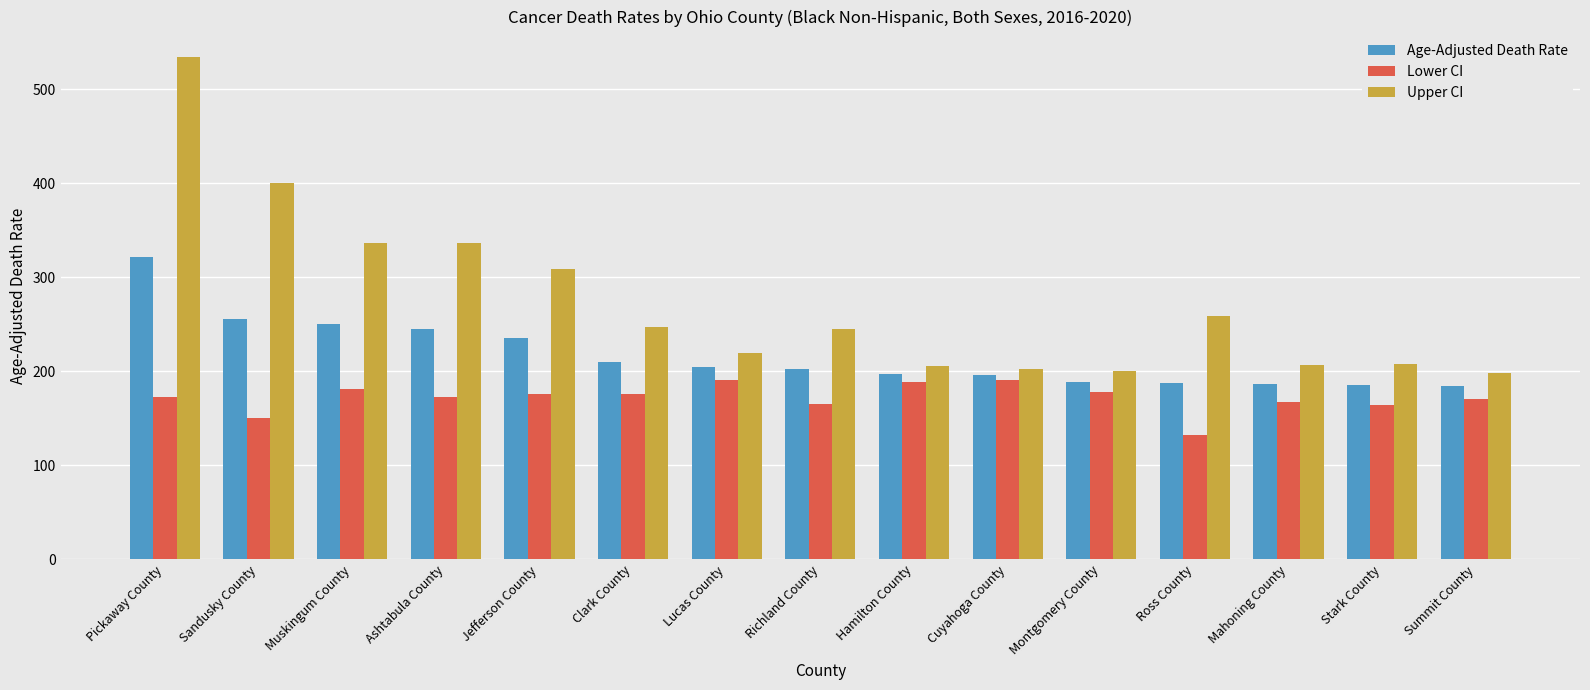

Rank the series by their average value, from highest to lowest.

Upper CI, Age-Adjusted Death Rate, Lower CI